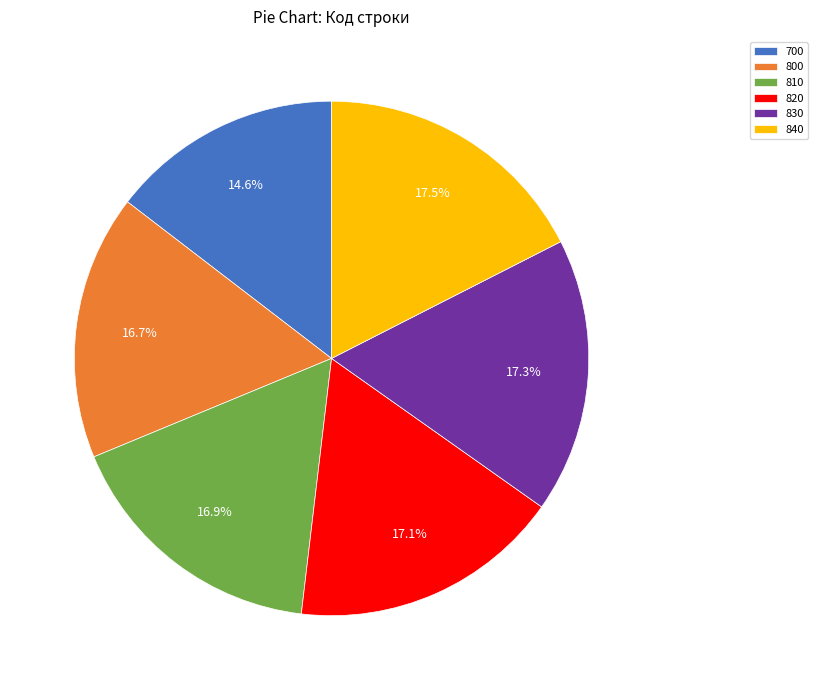

Do 820 and 830 together represent more than half of the pie?

No